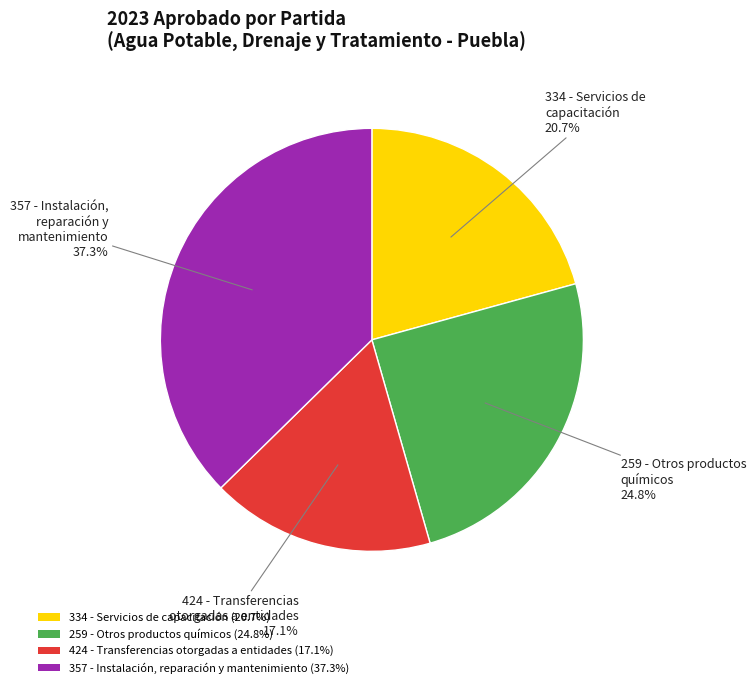

To the nearest percent, what is the difference between the 357 - Instalación, reparación y mantenimiento and 259 - Otros productos químicos slice percentages?

13%